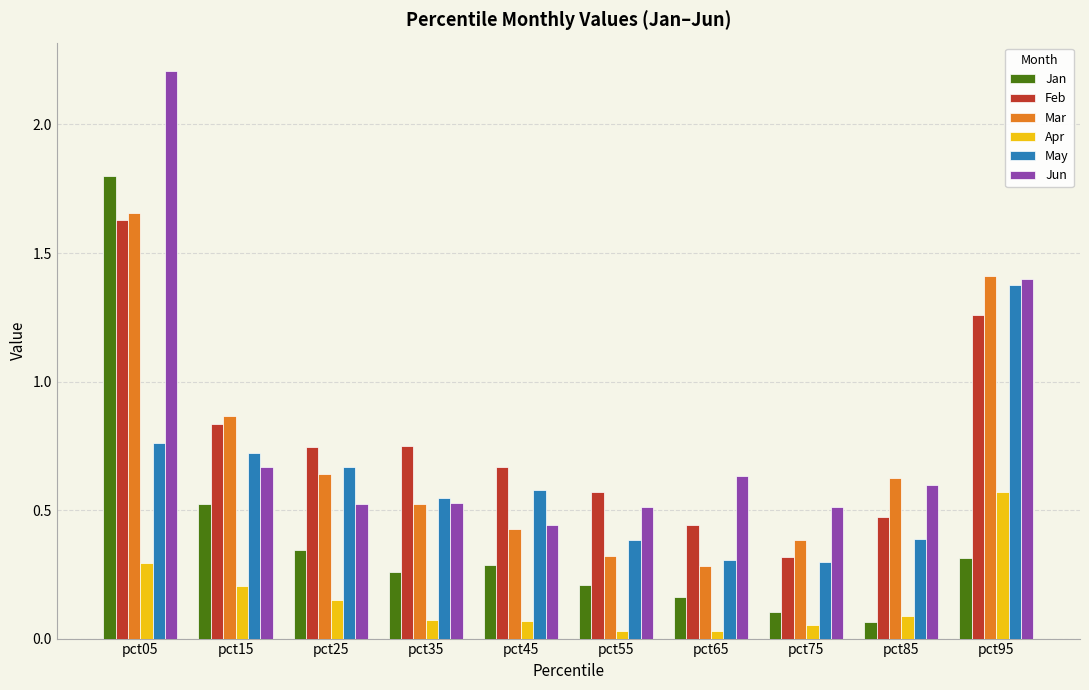

What is the difference between the maximum and minimum values in the May series?

1.1